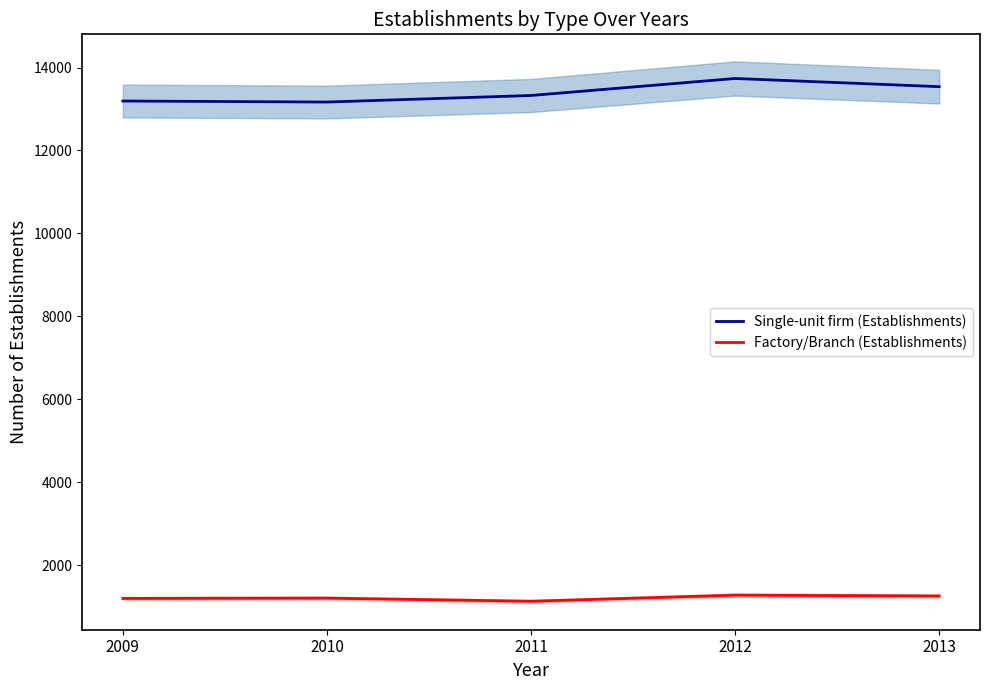

True or false: Factory/Branch (Establishments) and Single-unit firm (Establishments) intersect in this chart.

False